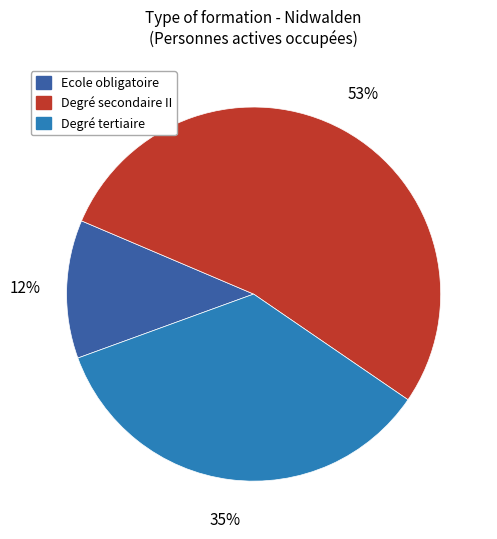

To the nearest percent, what is the average slice percentage?

33%